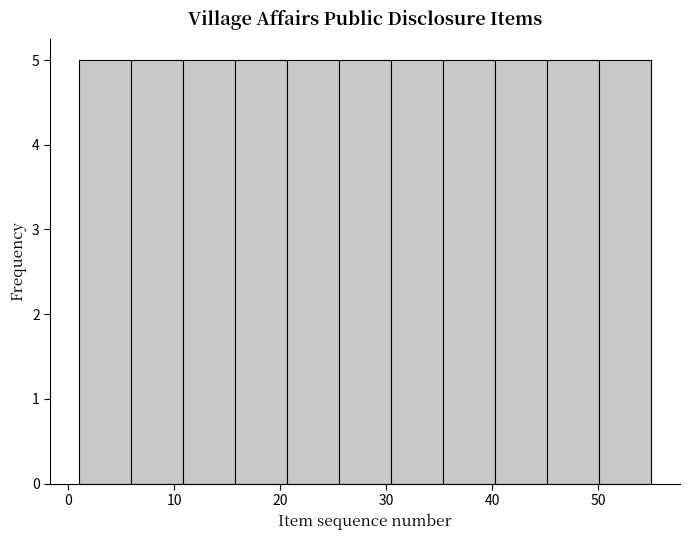

Reading left to right, list every bar in this chart as the range it spans on the x-axis followed by its height. Neither the bar edges nor the heights are printed on the chart, so give them approximately, as read against the axes.

1 to 6: 5
6 to 11: 5
11 to 16: 5
16 to 21: 5
21 to 26: 5
26 to 30: 5
30 to 35: 5
35 to 40: 5
40 to 45: 5
45 to 50: 5
50 to 55: 5